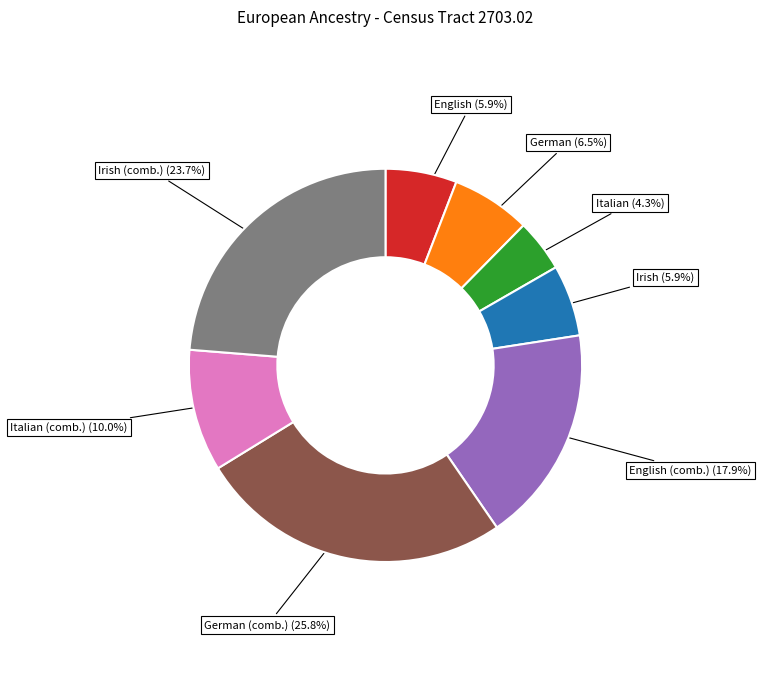

What portion of the pie excludes Irish (5.9%)?

94.1%